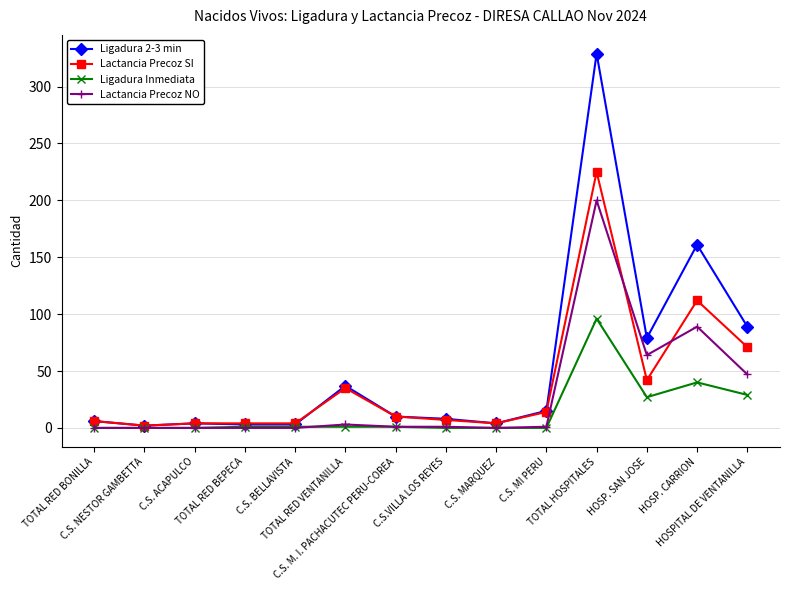

What position from the left is TOTAL HOSPITALES?

11